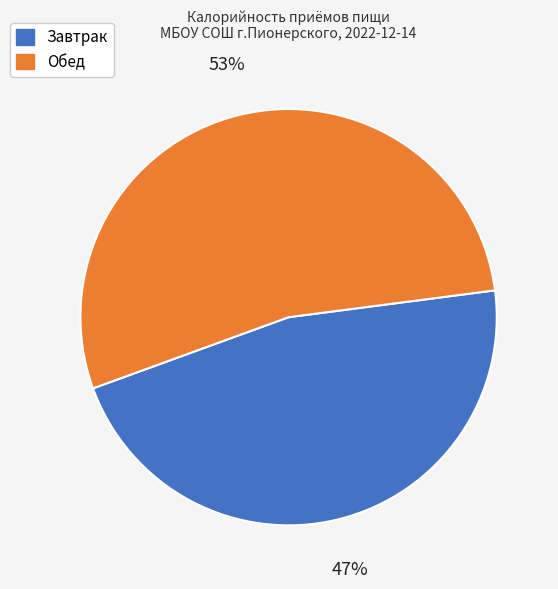

What percentage is the Обед slice, to the nearest percent?

53%